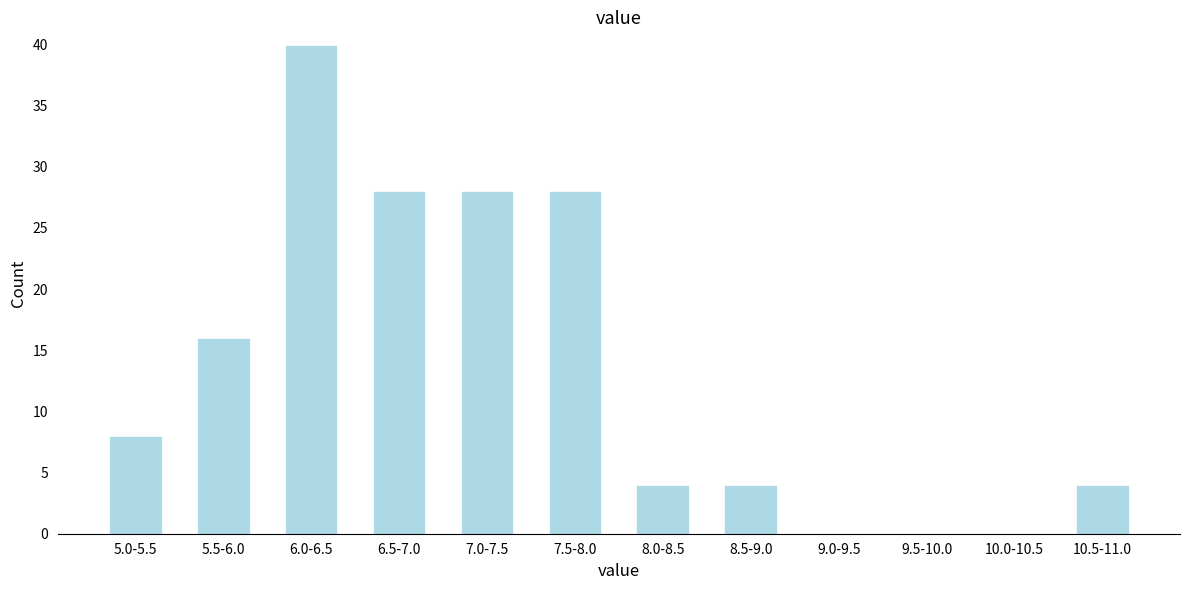

Reading left to right, transcribe all the data shown in this chart.

5.0-5.5=8	5.5-6.0=16	6.0-6.5=40	6.5-7.0=28	7.0-7.5=28	7.5-8.0=28	8.0-8.5=4	8.5-9.0=4	9.0-9.5=0	9.5-10.0=0	10.0-10.5=0	10.5-11.0=4